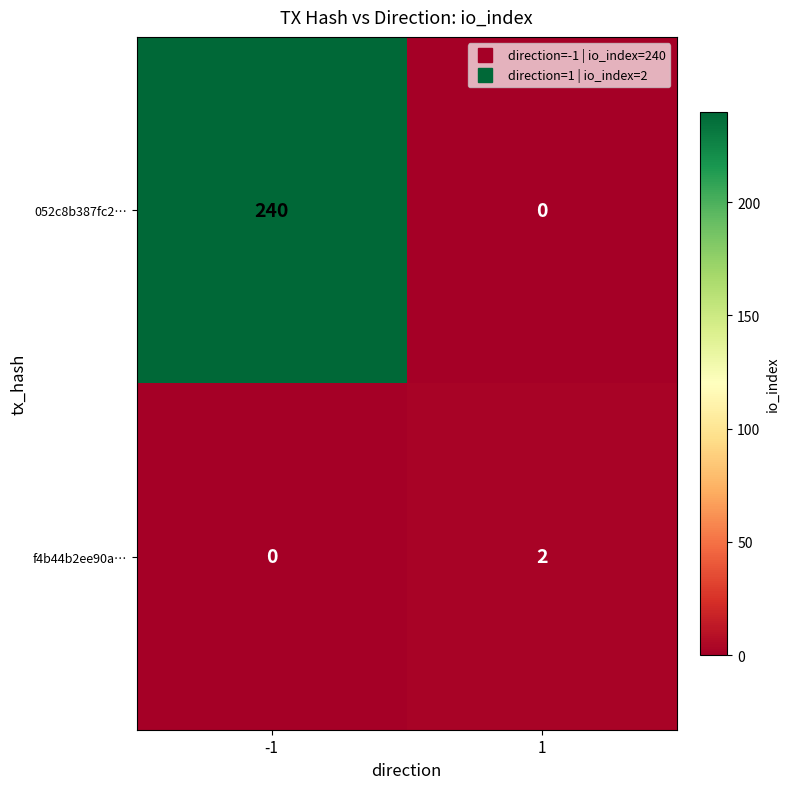

What is the difference between the highest and lowest values at 1?

2